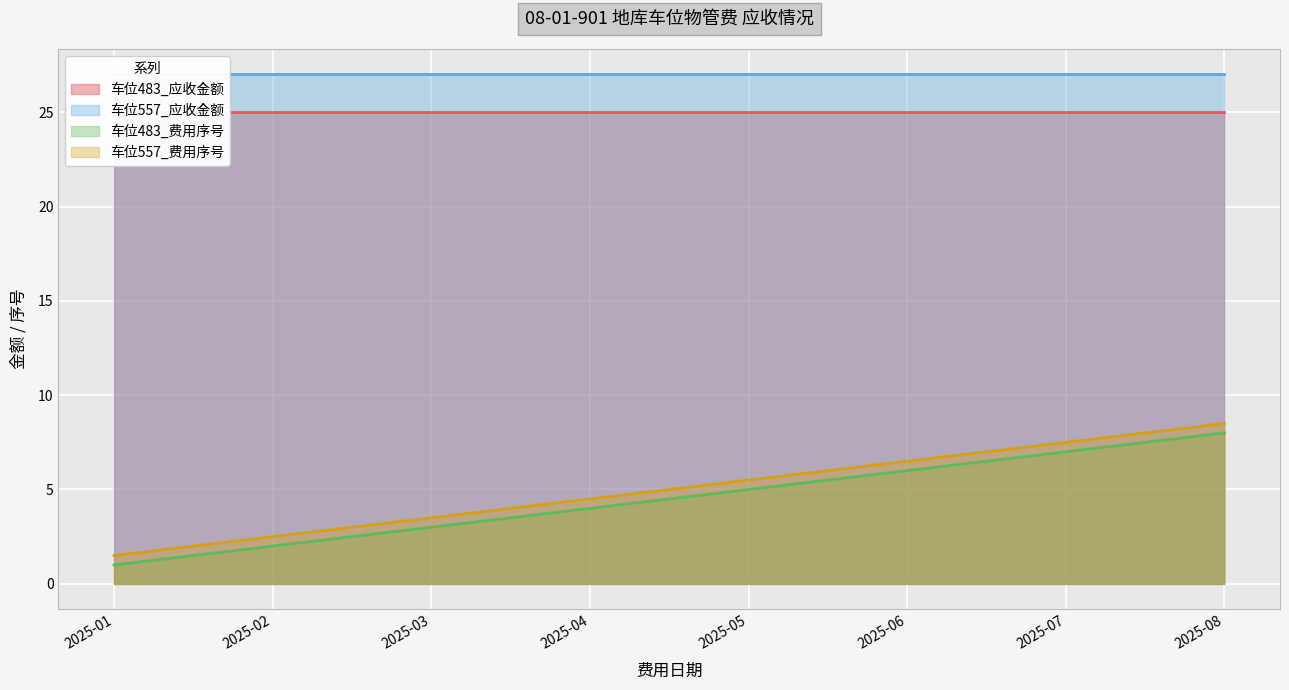

True or false: 车位483_费用序号 and 车位557_费用序号 cross at least once.

False